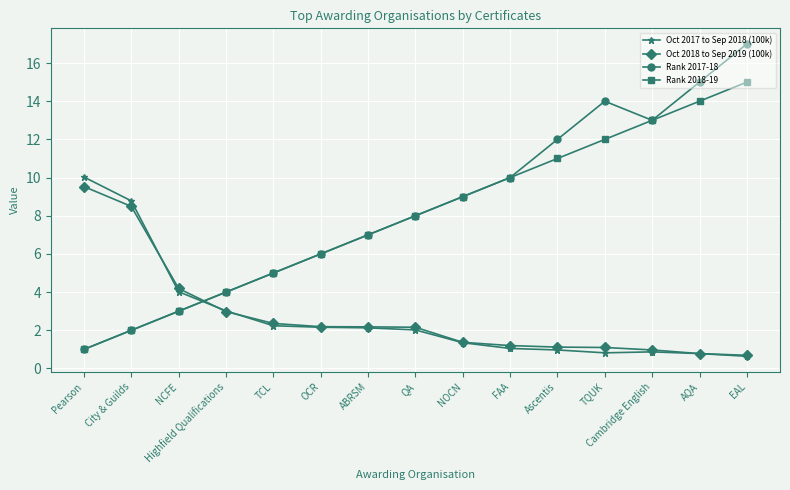

Rank the categories by Rank 2018-19 value from lowest to highest.

Pearson, City & Guilds, NCFE, Highfield Qualifications, TCL, OCR, ABRSM, QA, NOCN, FAA, Ascentis, TQUK, Cambridge English, AQA, EAL